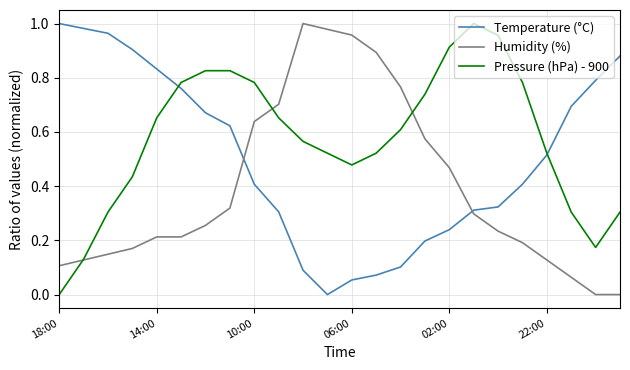

List the series in order of their overall mean, lowest first.

Humidity (%), Temperature (°C), Pressure (hPa) - 900